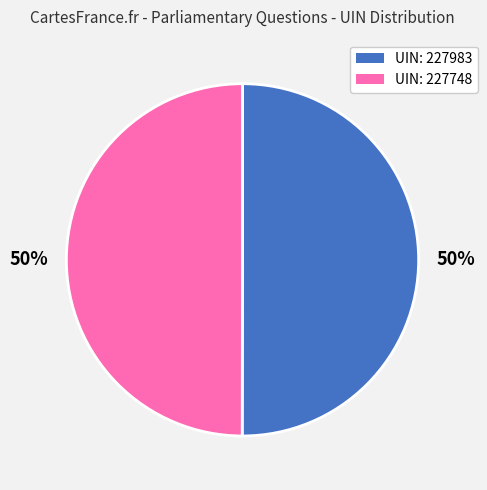

To the nearest percent, what is the average slice percentage?

50%